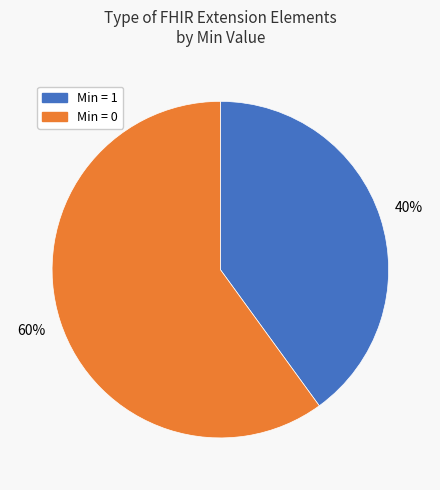

Is there a majority slice in this chart?

Yes